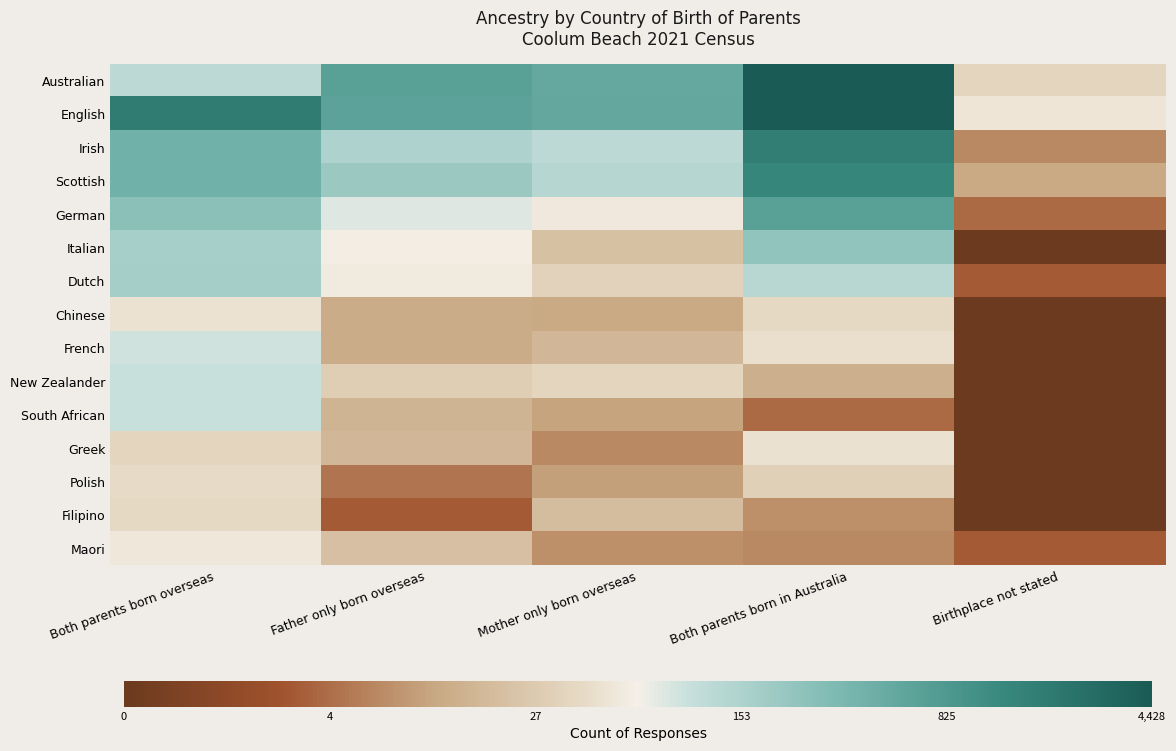

Which has a higher value, Both parents born in Australia or Father only born overseas?

Both parents born in Australia